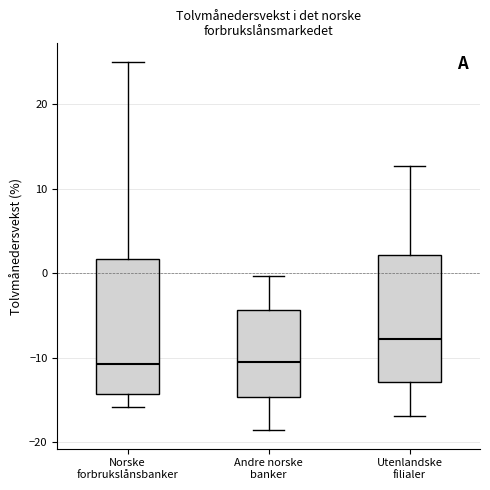

Reading left to right, read every box against the y-axis: the position of its median line, the range the box covers, and the ends of its whiskers. The values are not printed on the chart, so give them approximately, as read against the axis.

Norske forbrukslånsbanker: median -11, box -14 to 2, whiskers -16 to 25
Andre norske banker: median -10, box -15 to -4, whiskers -19 to 0
Utenlandske filialer: median -8, box -13 to 2, whiskers -17 to 13